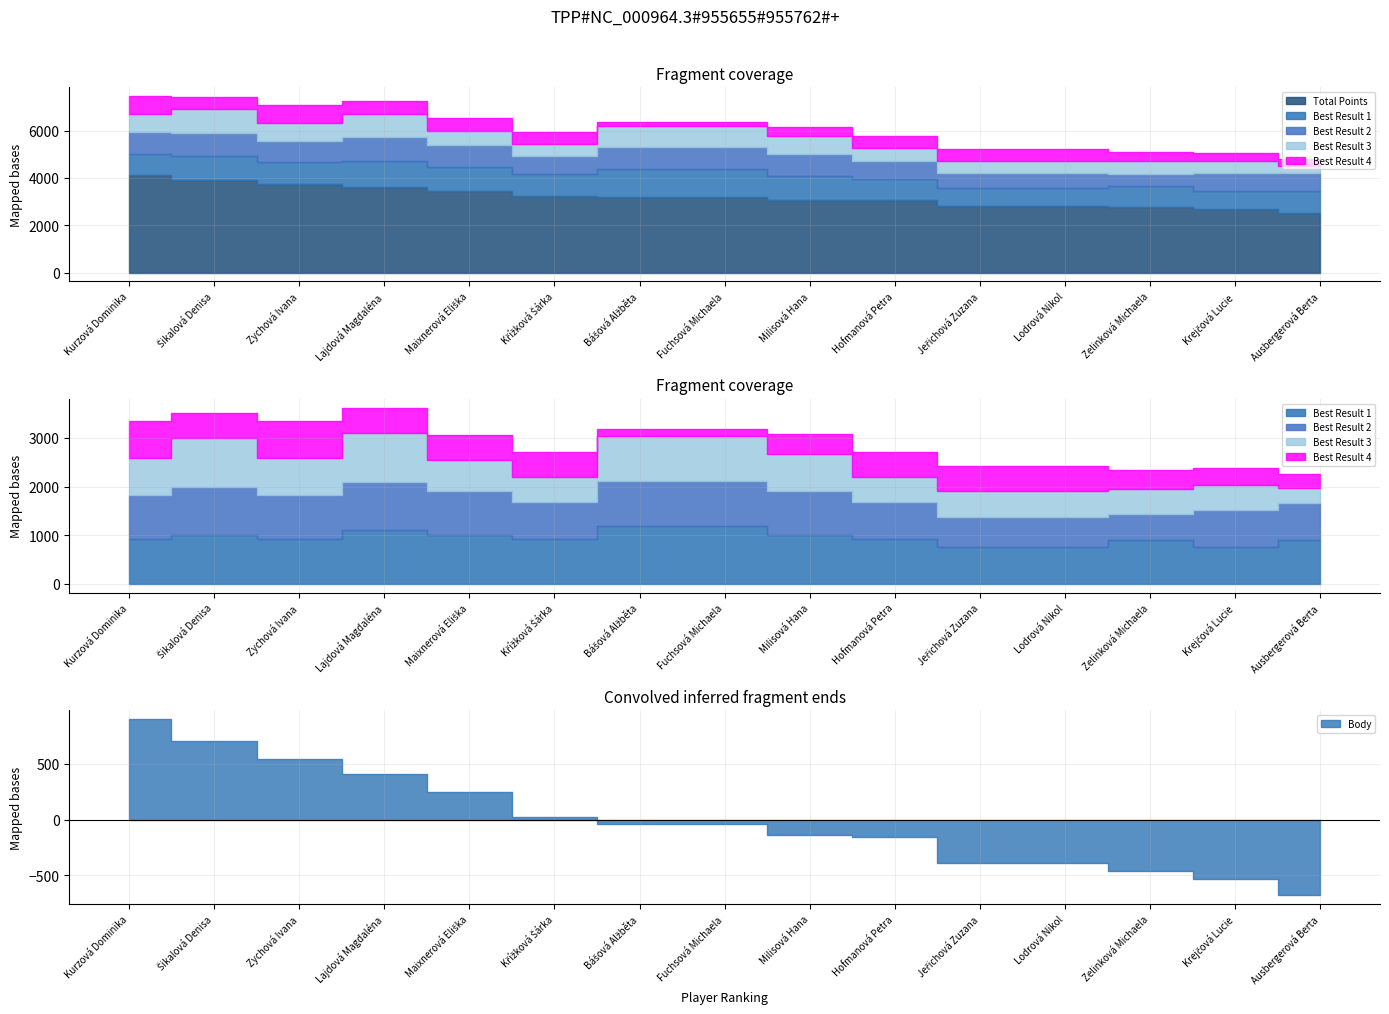

Count the number of data series in this chart.

5